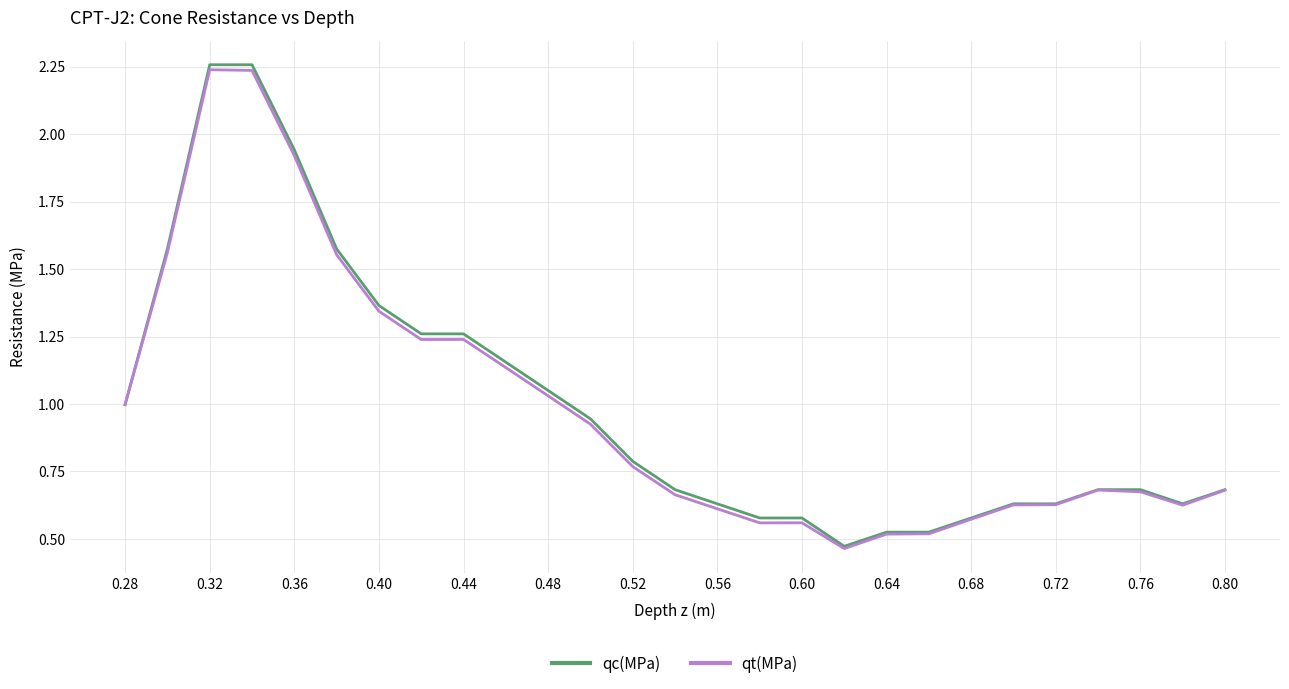

True or false: qc(MPa) has more than 2 interior local peaks.

False